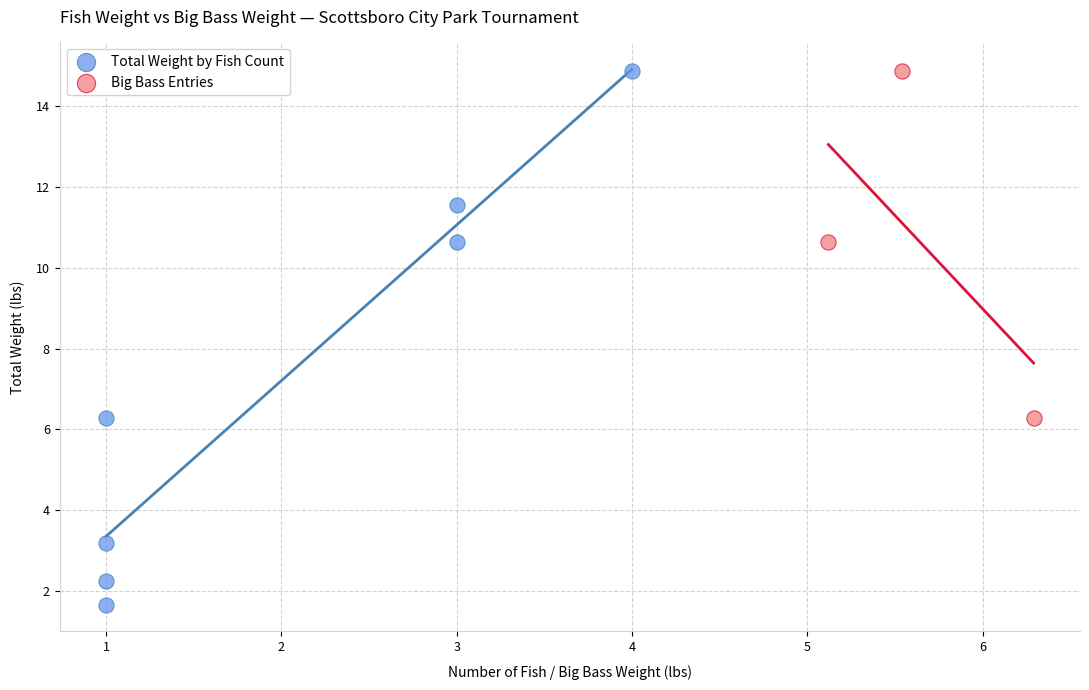

Which series has the widest spread of Y values?

Total Weight by Fish Count